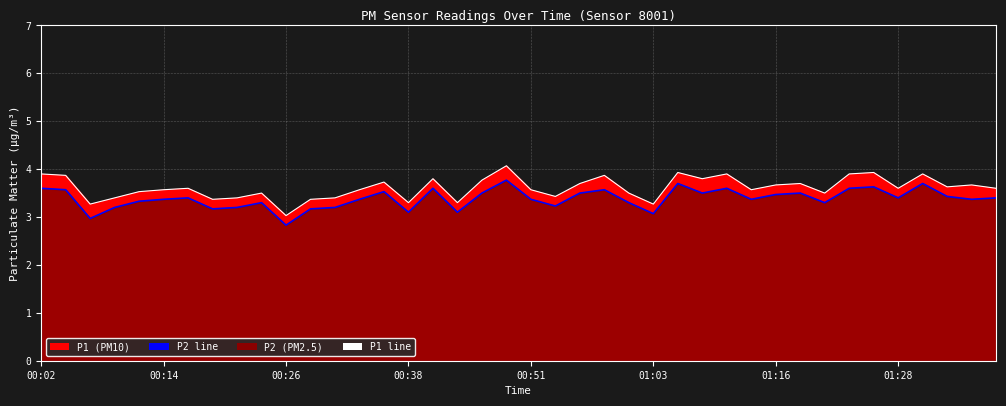

Rank the categories by P2 line value from highest to lowest.

19, 26, 36, 34, 00:02, 16, 28, 33, 00:14, 23, 14, 18, 22, 27, 31, 30, 37, 01:16, 35, 39, 01:03, 13, 20, 29, 38, 00:51, 9, 24, 32, 21, 00:38, 8, 12, 01:28, 11, 15, 17, 25, 00:26, 10